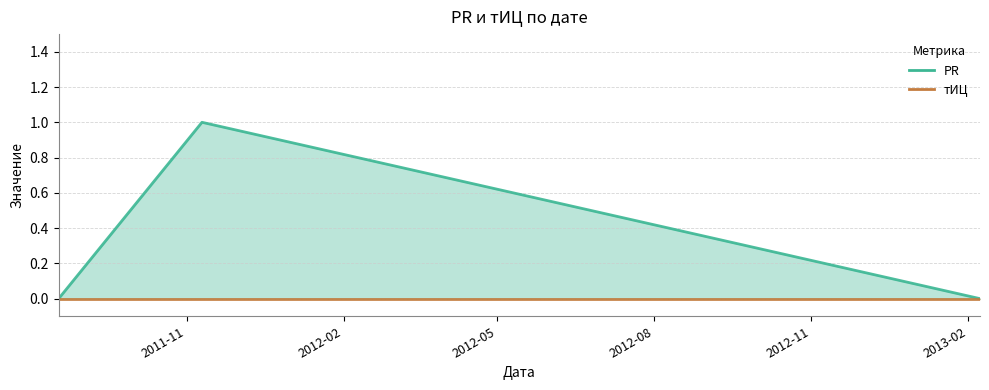

The value at 2011-08-18 is 0. True or false?

False